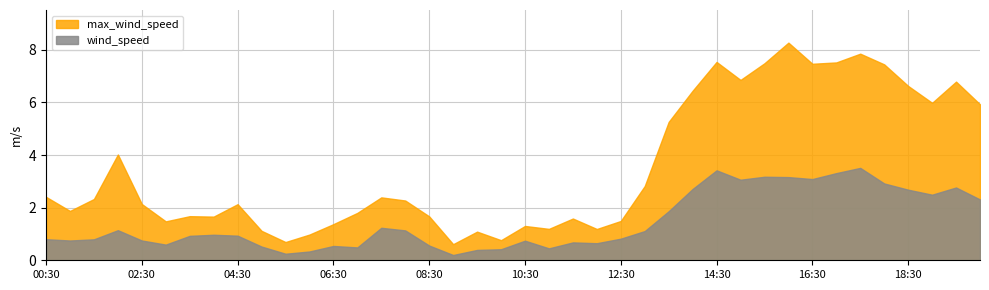

At which label does max_wind_speed reach its peak?

16:00